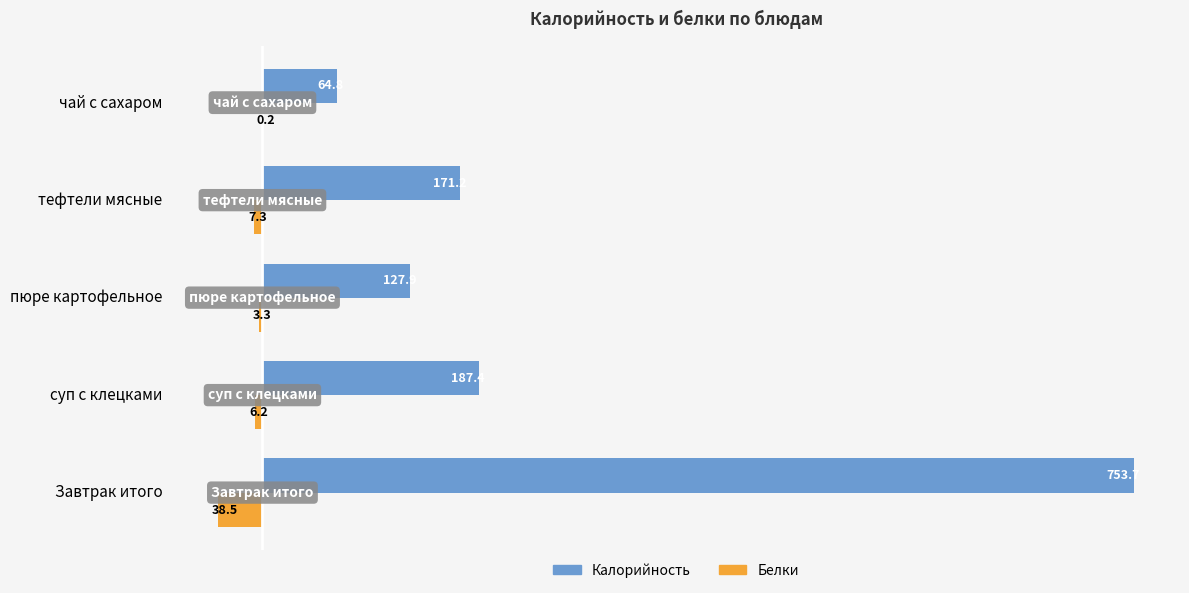

What is the sum of all Белки values?

55.5